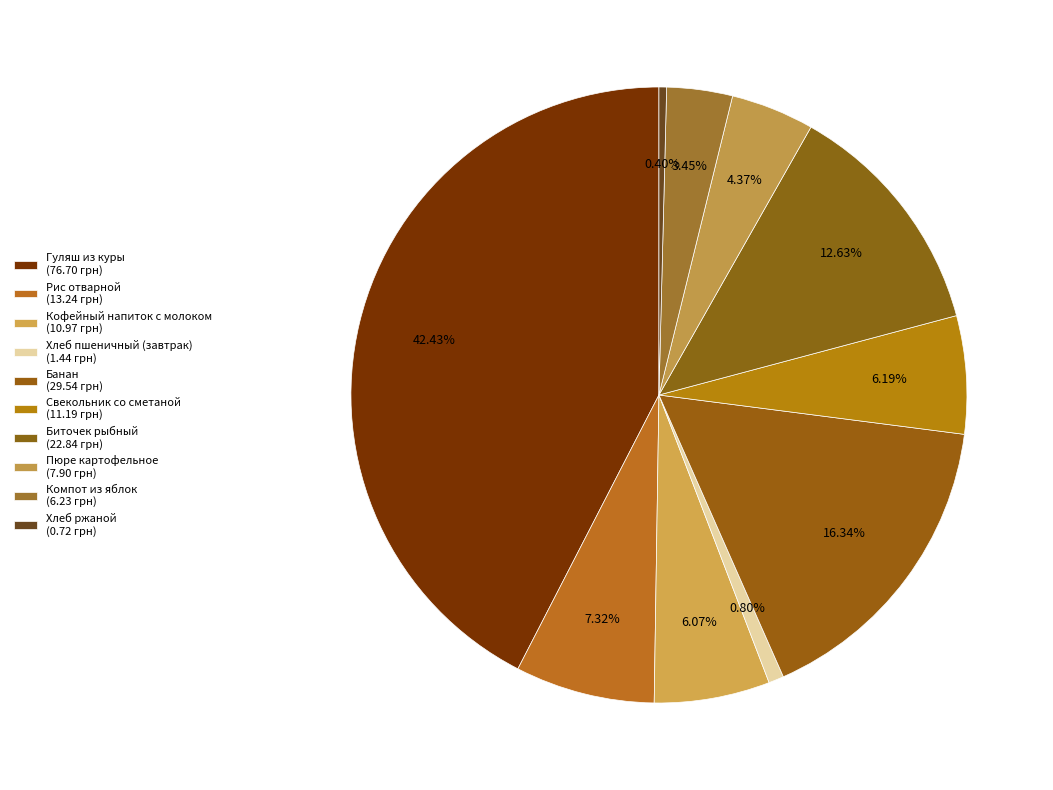

Count the number of slices in the pie.

10